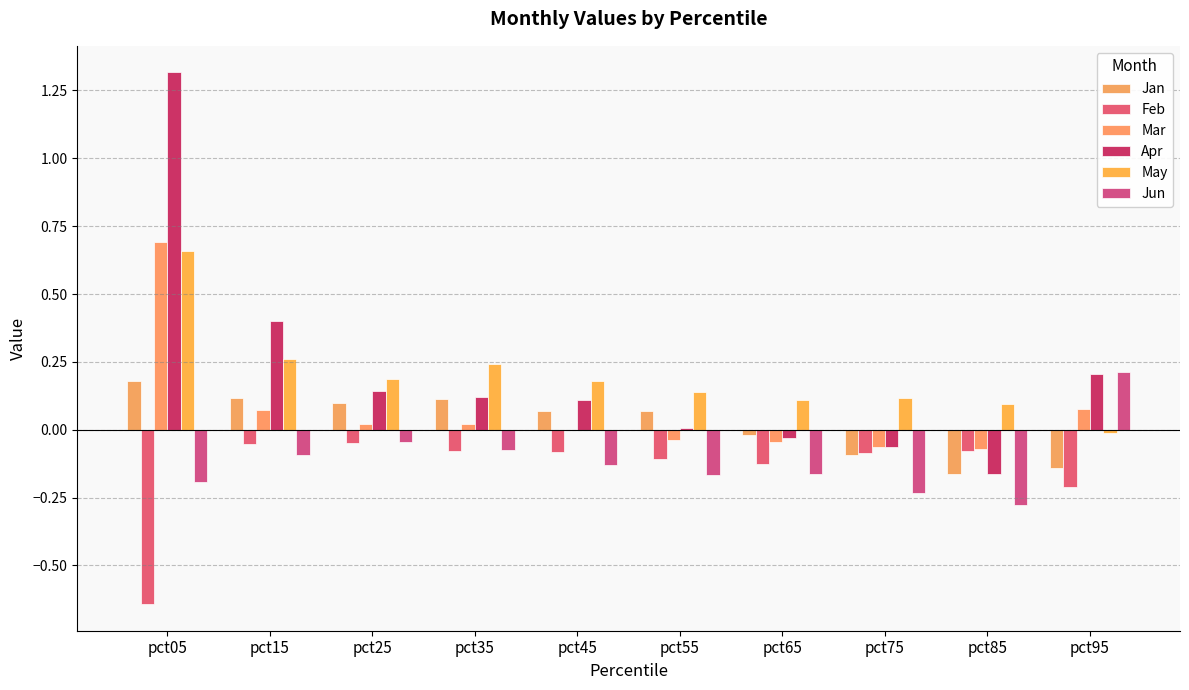

What is the value of the Jun bar at the 1st from the left?

-0.2